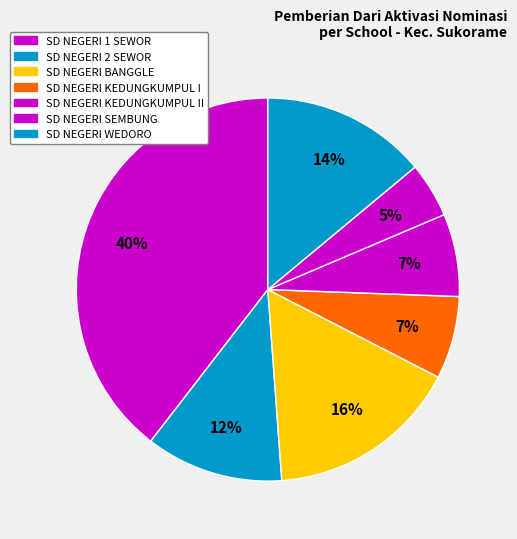

Count the number of slices in the pie.

7